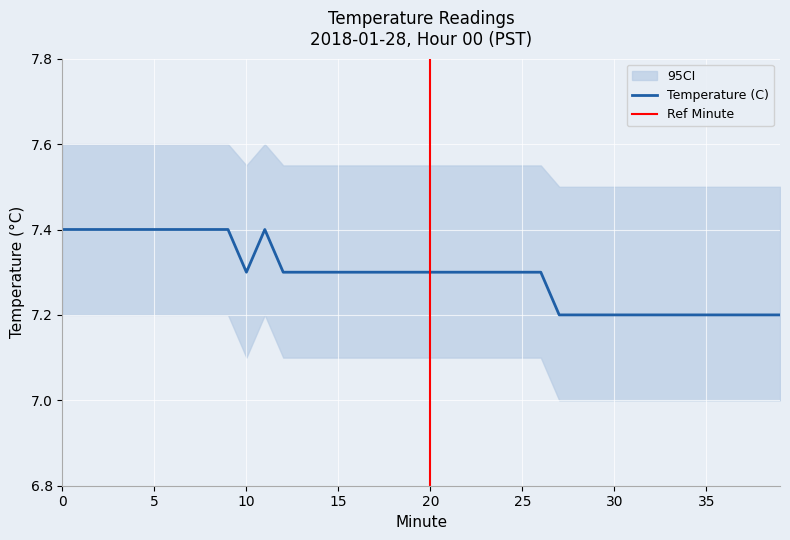

Where is the data nearest to the value 7?

27